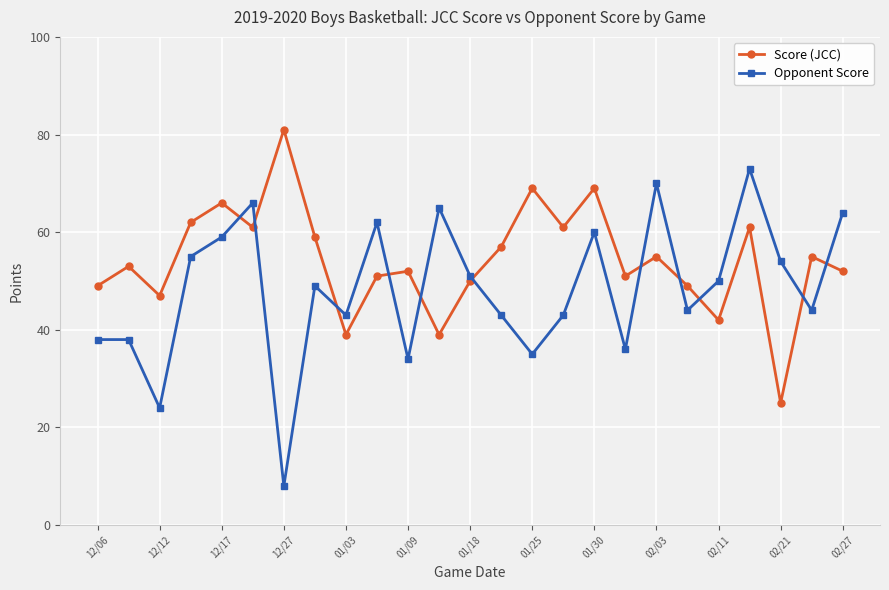

Which series has the largest total across all categories?

Score (JCC)